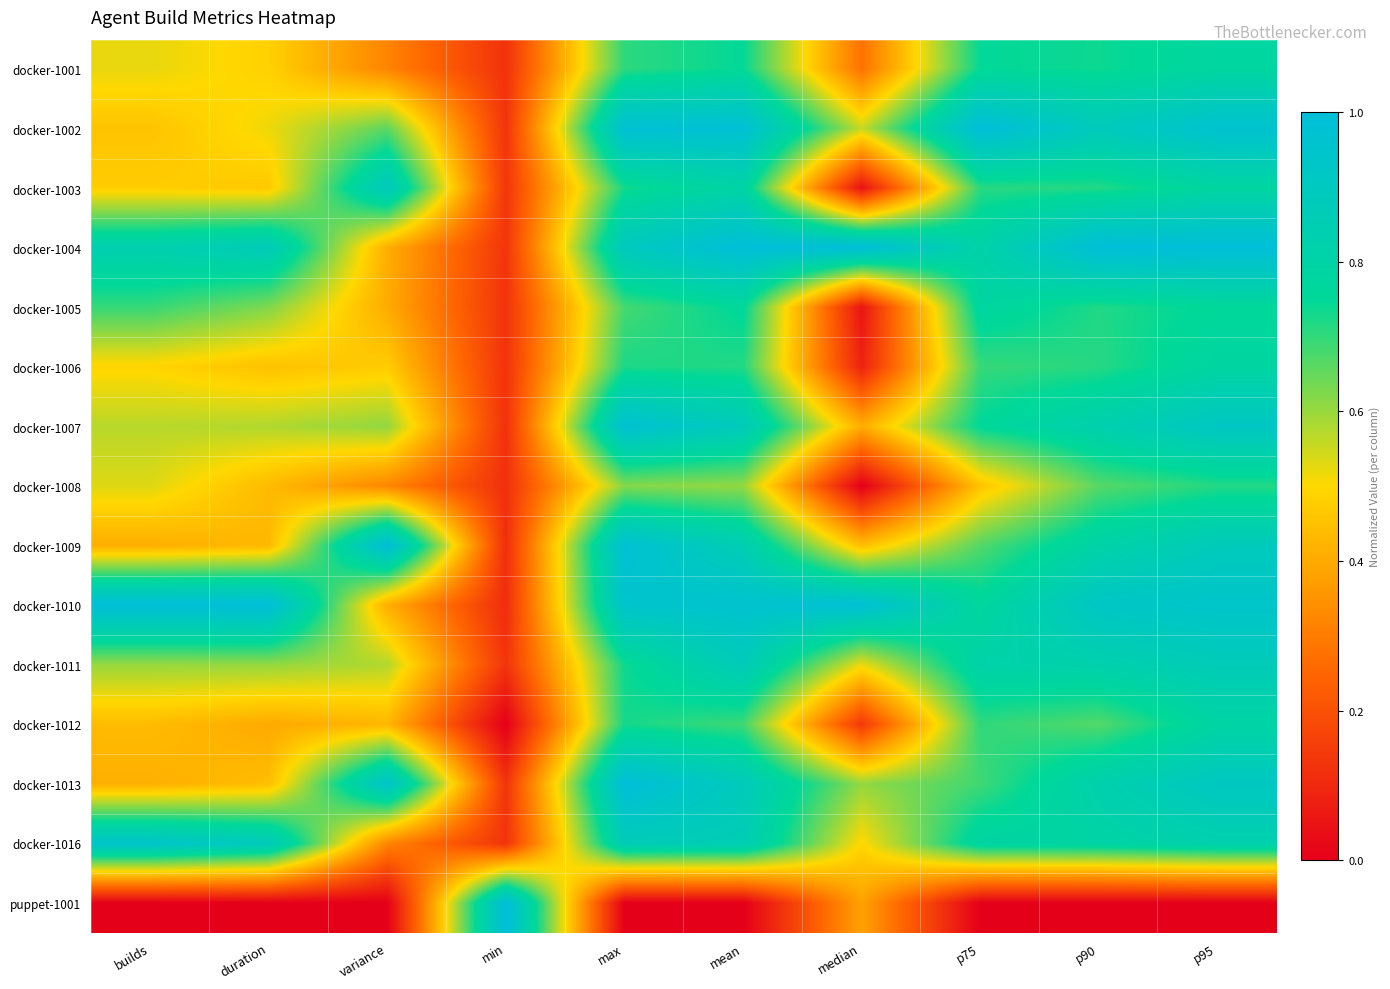

Rank the series by their maximum value, from lowest to highest.

docker-1008, docker-1001, docker-1005, docker-1006, docker-1012, docker-1011, docker-1003, docker-1016, docker-1007, docker-1002, docker-1004, docker-1009, docker-1010, docker-1013, puppet-1001